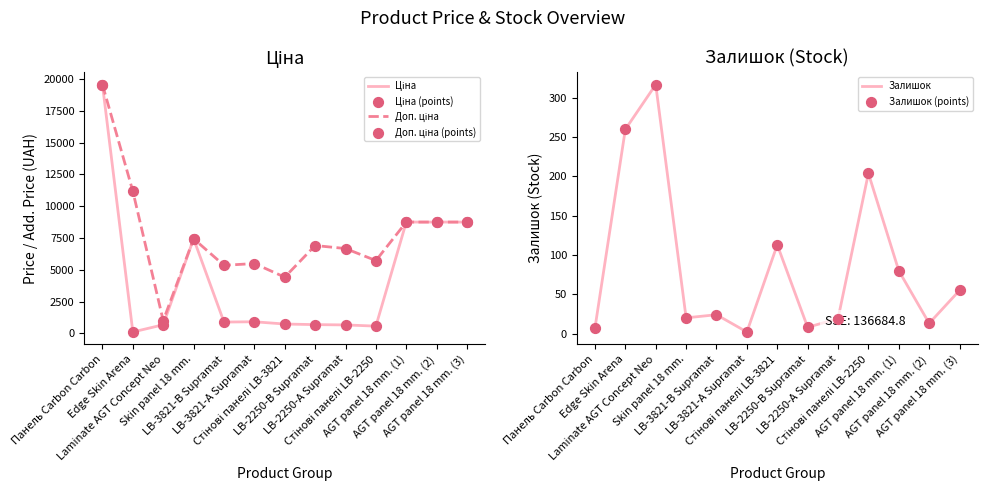

What is the total value across all series at Edge Skin Arena?

23107.6